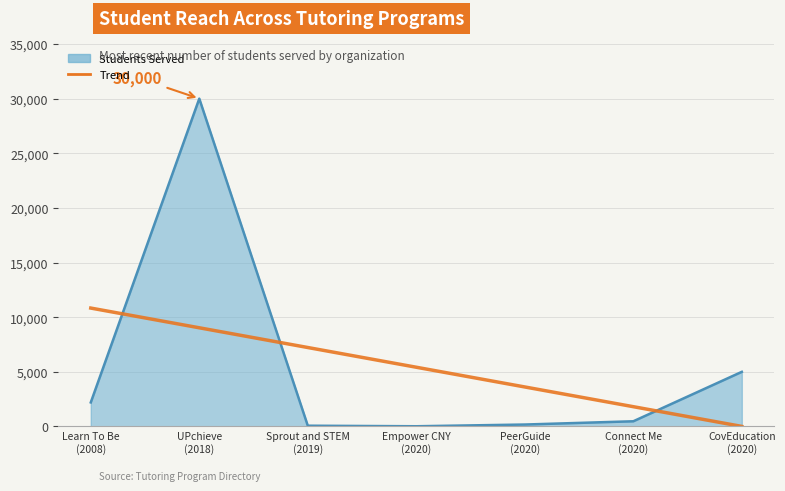

What is the greatest value displayed?

30000.0